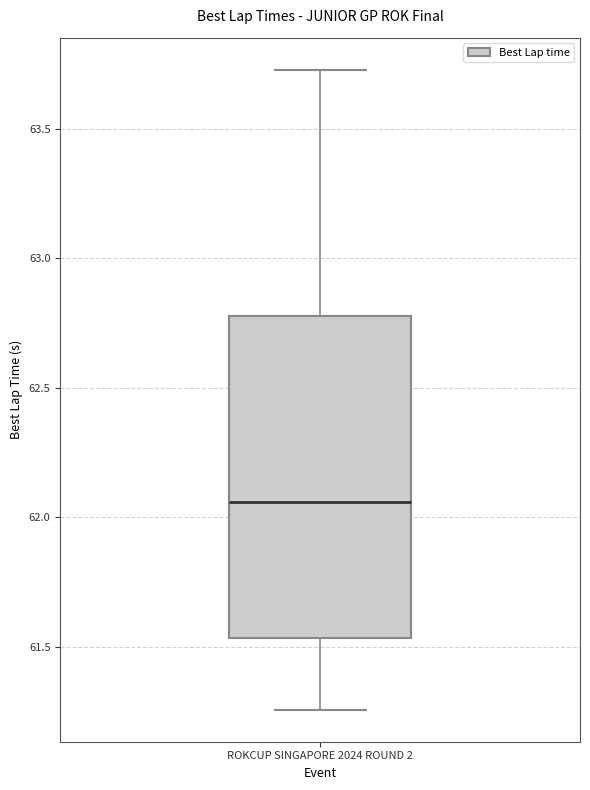

Transcribe this box plot: give where the median line is, the range the box spans, and where the two whiskers end, as read against the y-axis. The values are not printed on the chart, so give them approximately, as read against the axis.

median 62.05, box 61.55 to 62.80, whiskers 61.25 to 63.75